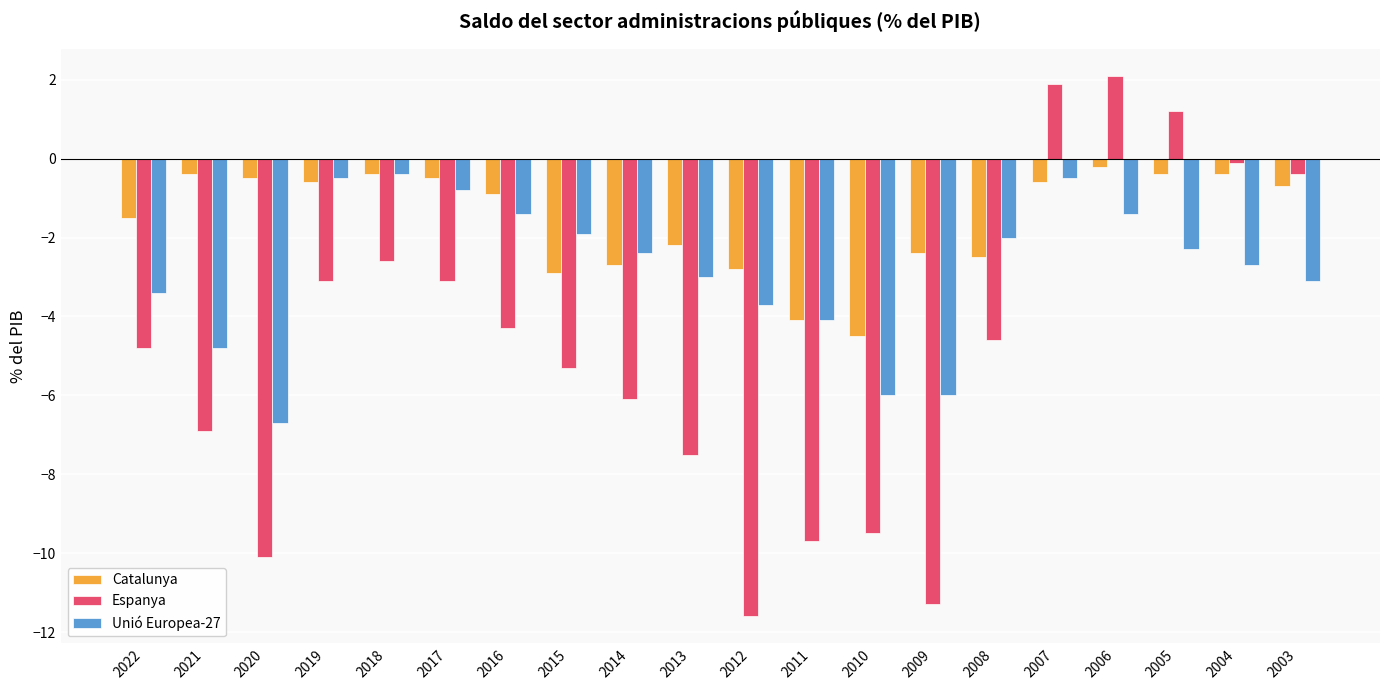

How many categories are shown in the chart?

20